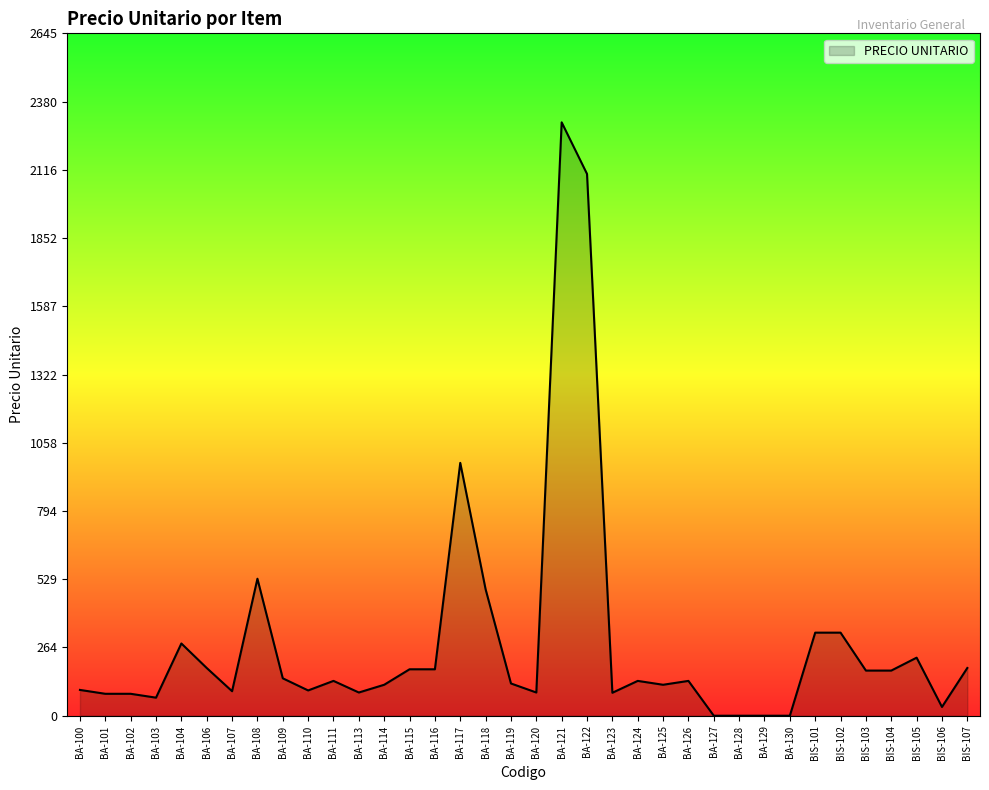

What is the difference between the values at BA-115 and BA-120?

90.0